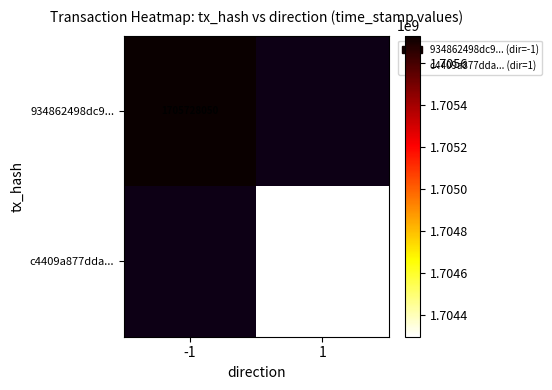

Is the value of c4409a877dda... at 1 greater than the value of 934862498dc9... at -1?

No